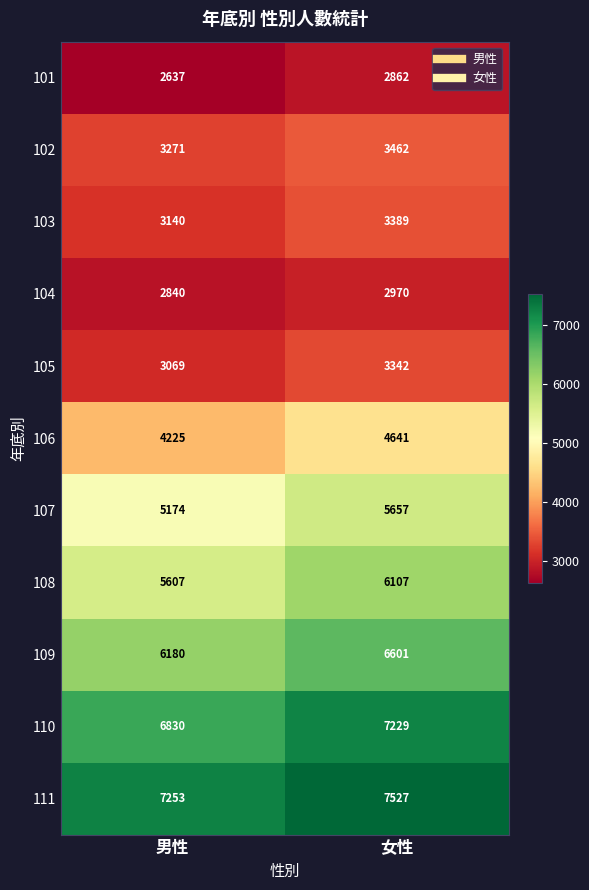

Reading right to left, list all the values displayed in this chart.

101: 女性=2862	男性=2637
102: 女性=3462	男性=3271
103: 女性=3389	男性=3140
104: 女性=2970	男性=2840
105: 女性=3342	男性=3069
106: 女性=4641	男性=4225
107: 女性=5657	男性=5174
108: 女性=6107	男性=5607
109: 女性=6601	男性=6180
110: 女性=7229	男性=6830
111: 女性=7527	男性=7253